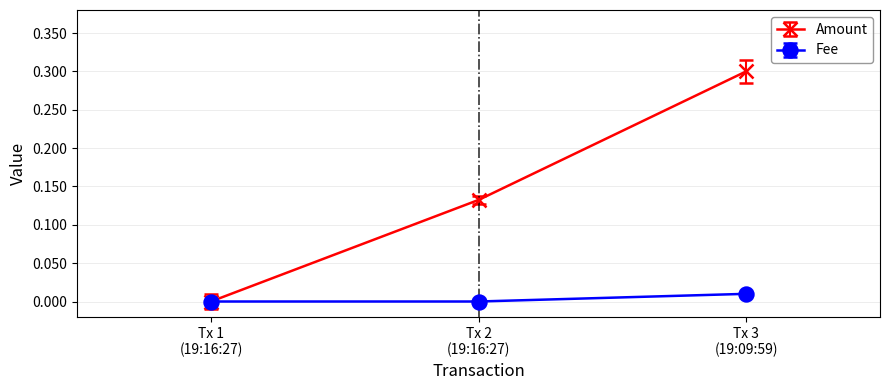

Which series has the largest range (max minus min)?

Amount